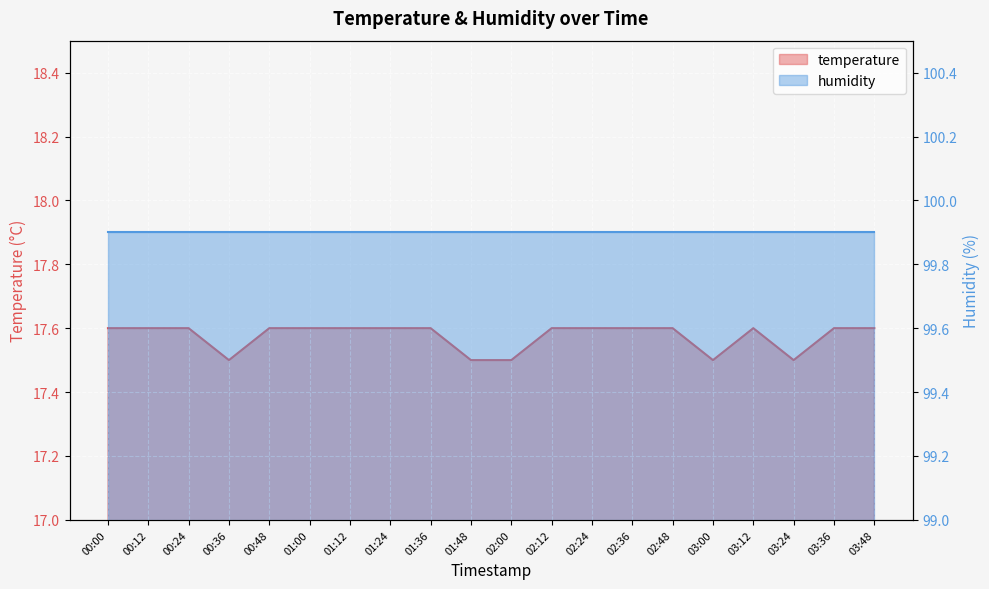

At which category does the chart reach its minimum across all series?

00:36